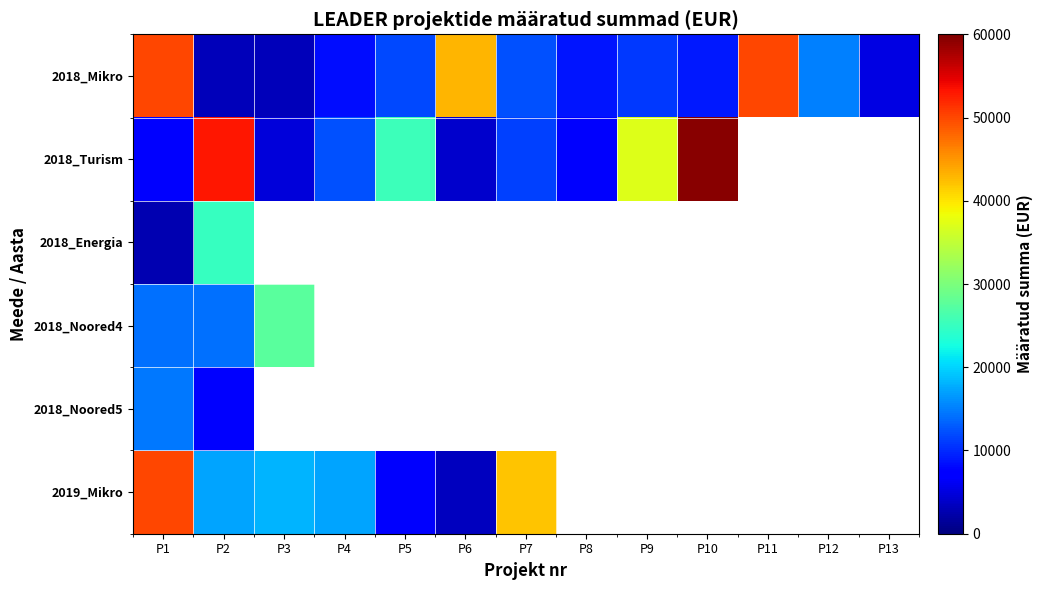

At which category is the sum across all series the highest?

P1